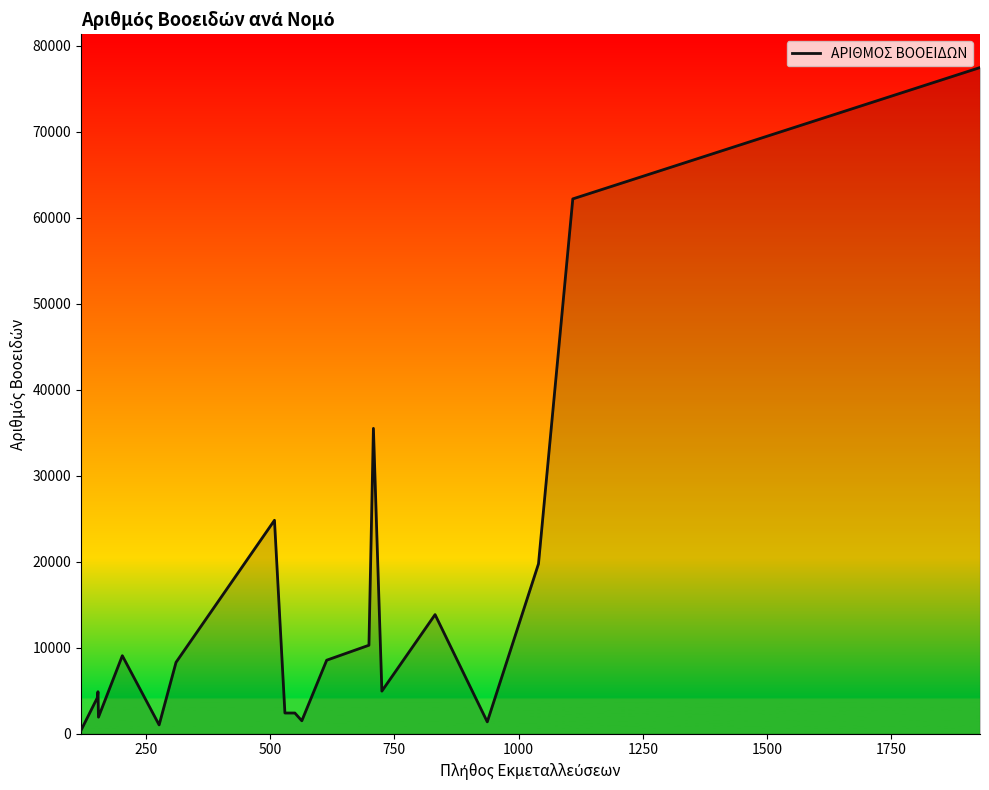

What is the difference between the maximum and minimum values?

77082